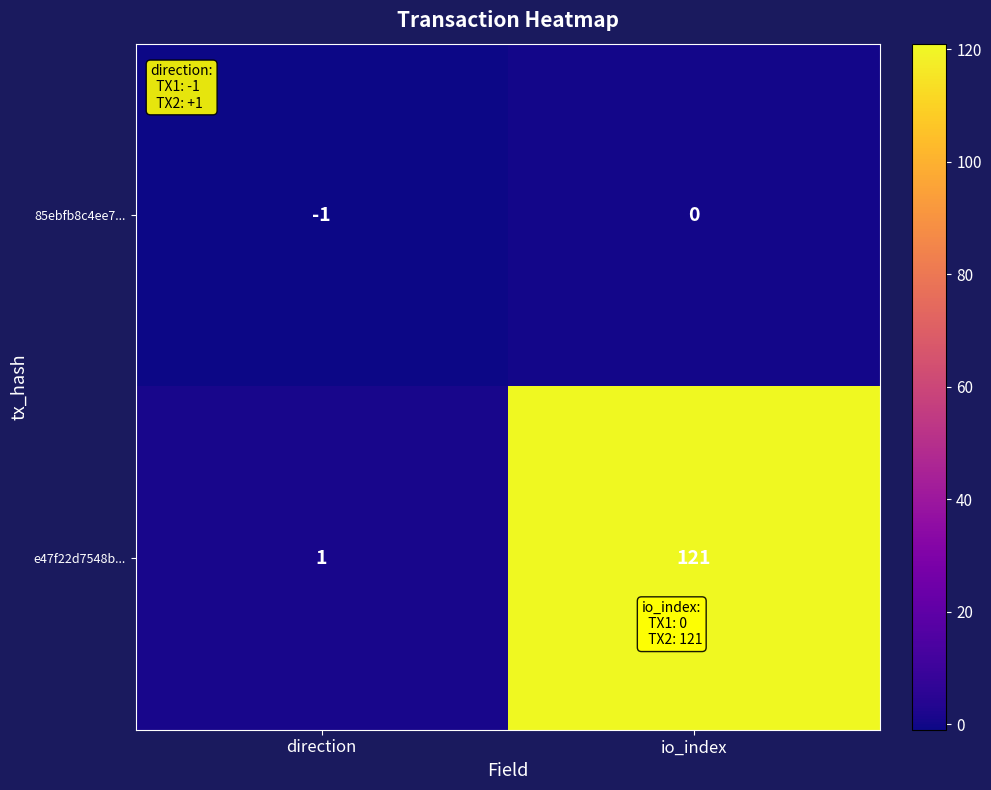

What is the average value of the e47f22d7548b... series?

61